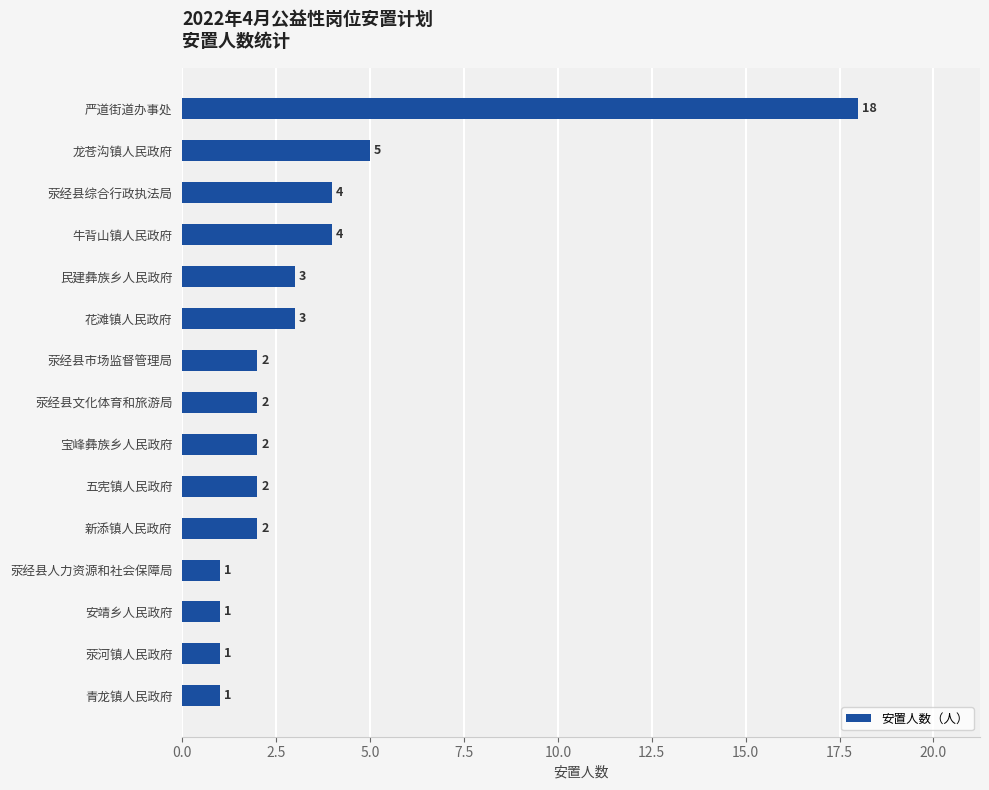

The chart shows a value of 1 at 荥经县市场监督管理局. True or false?

False